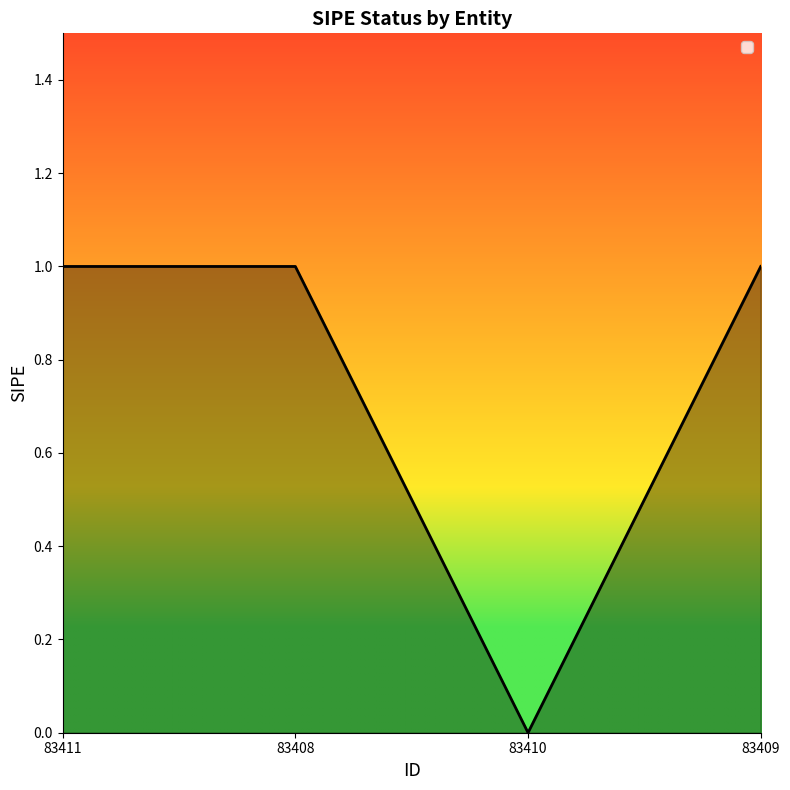

What position from the right is 83410?

2